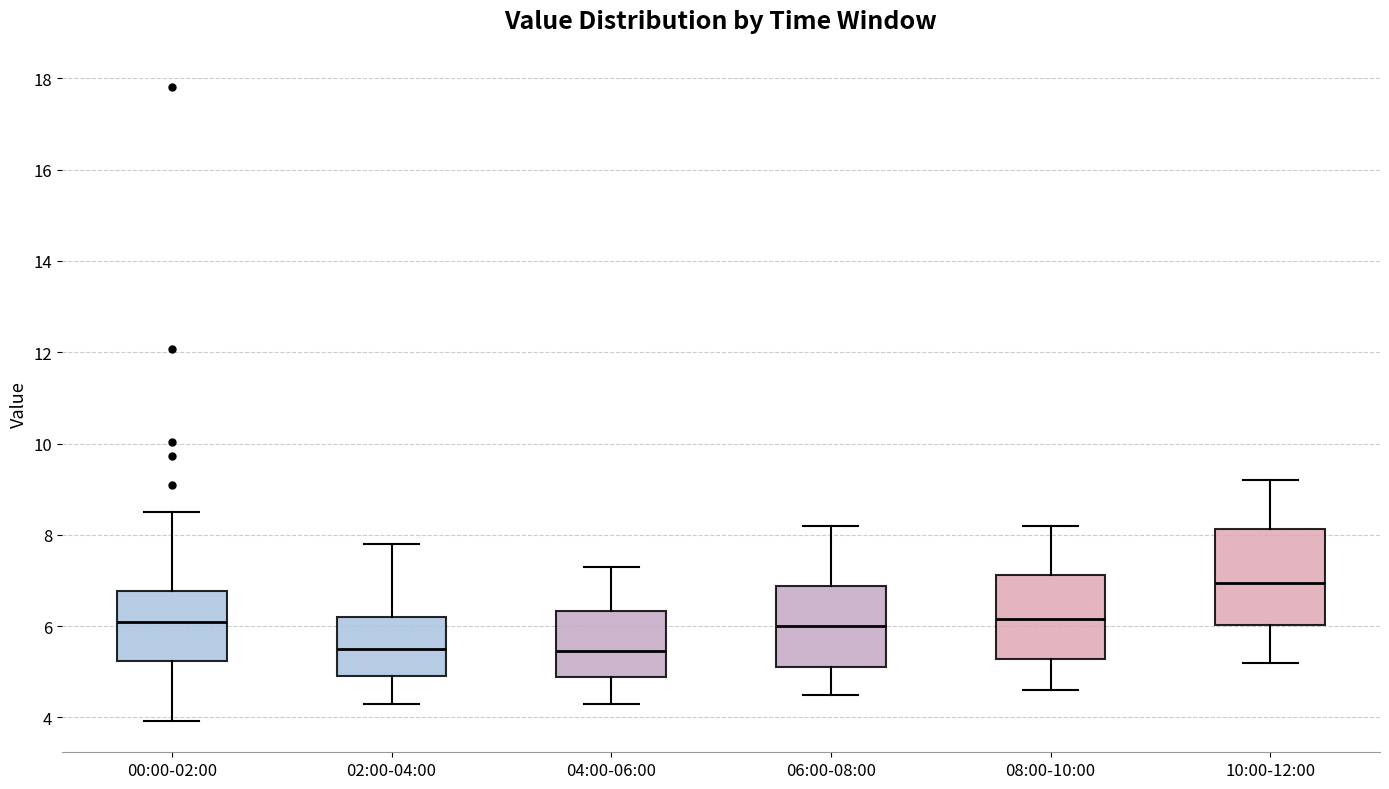

Where does the lower whisker of the box for 06:00-08:00 end on the y-axis? The values are not printed on the chart, so give them approximately, as read against the axis.

4.6